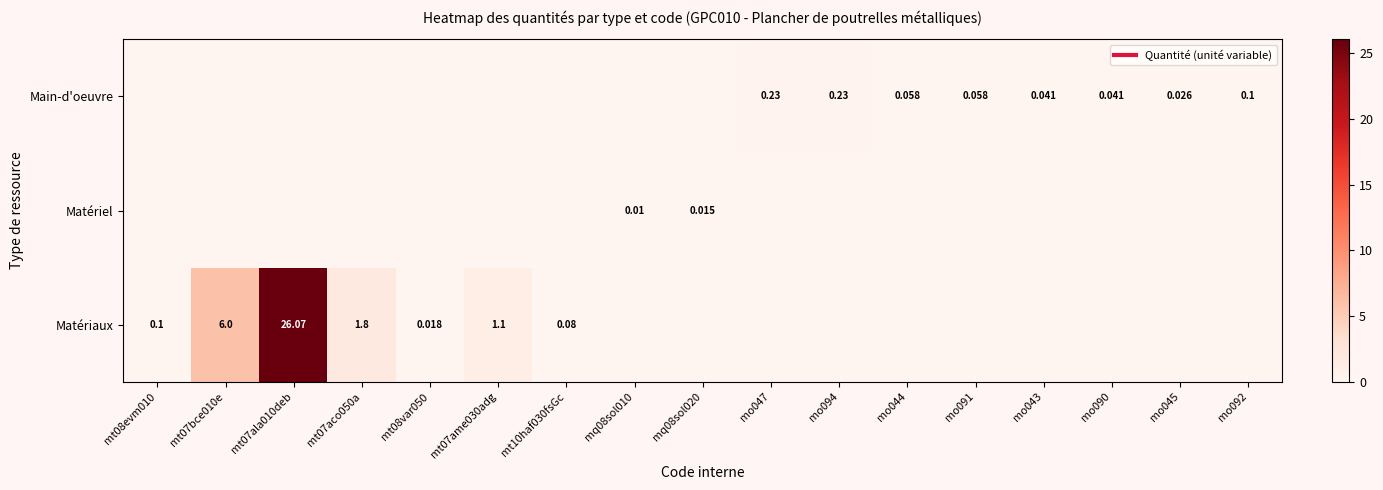

Is the value of Matériel at mt08evm010 greater than the value of Matériaux at mo047?

No